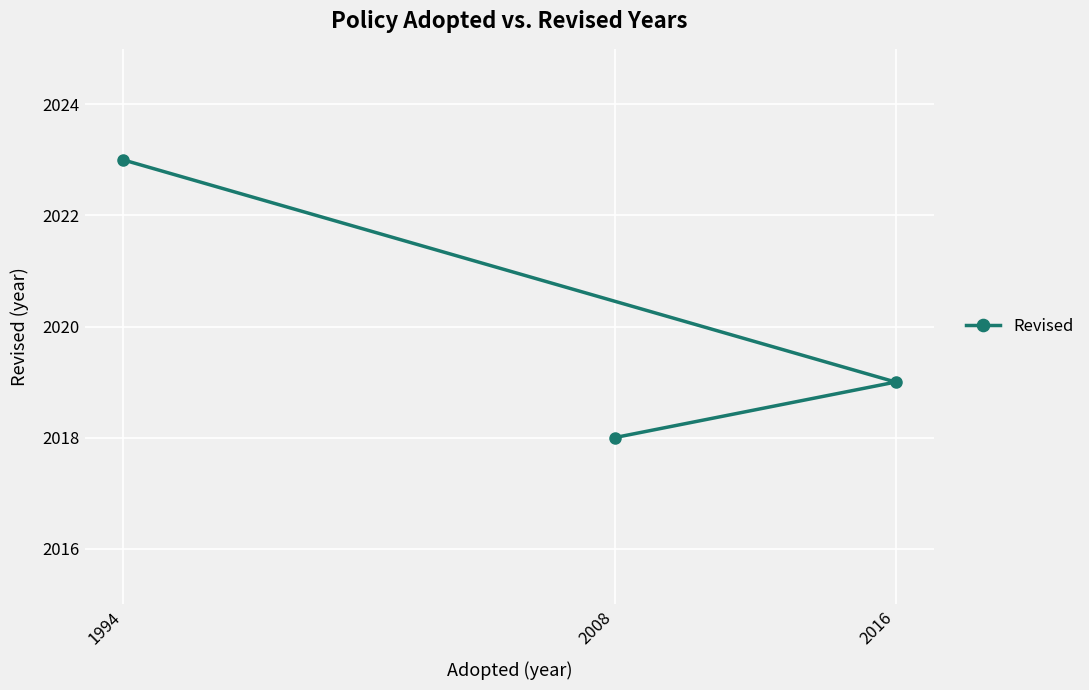

What is the greatest value displayed?

2023